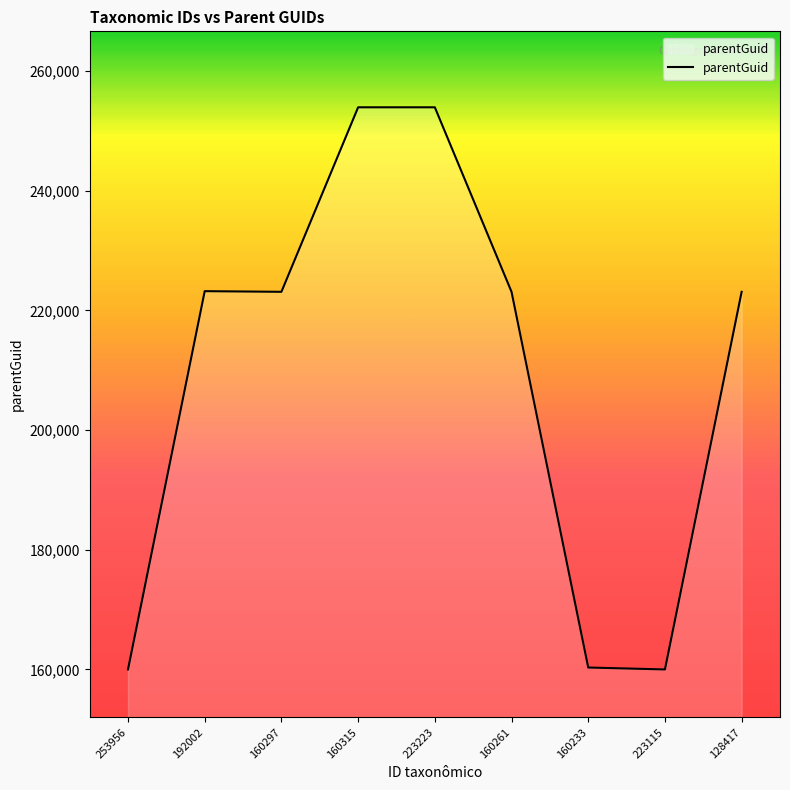

Approximately how many times larger is the value at 253956 compared to 160233?

1.0